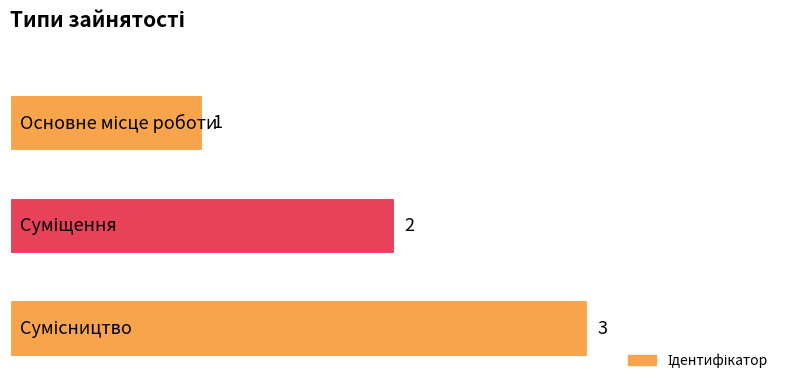

What is the sum of all values?

6